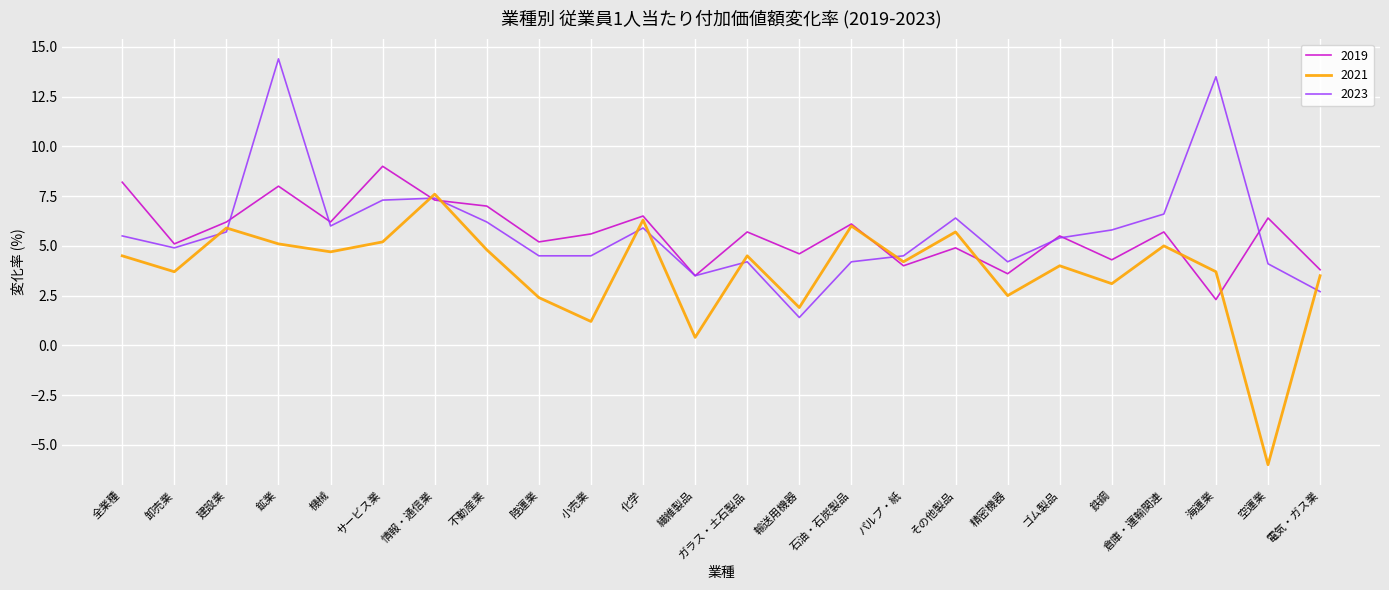

Which category has the highest value in the 2019 series?

サービス業